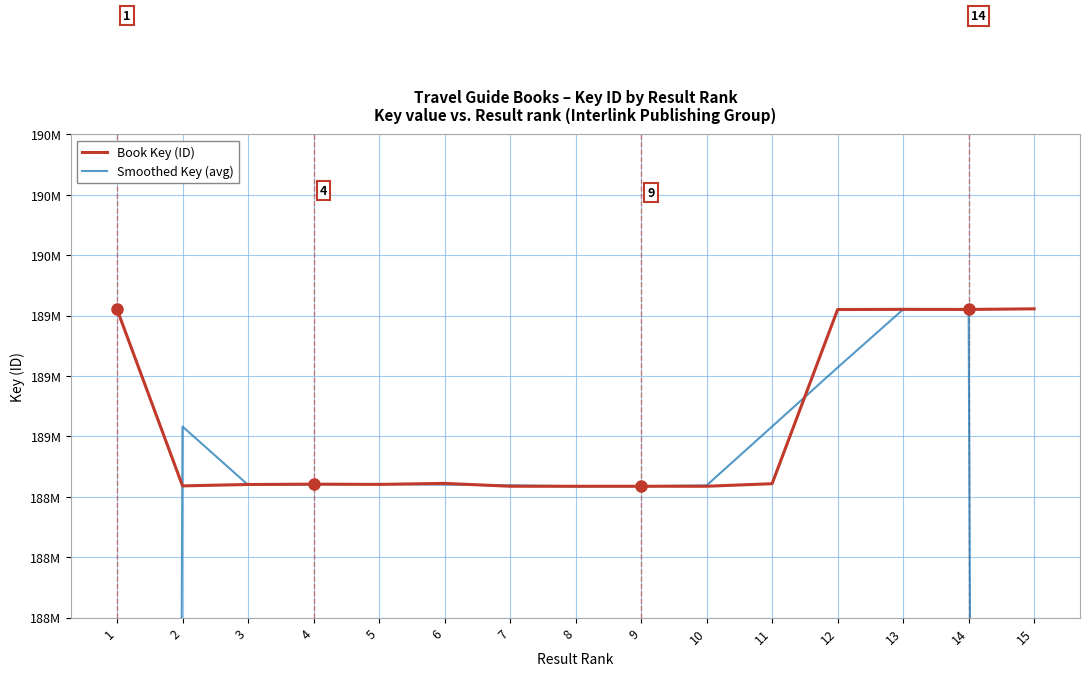

Which series has the largest total across all categories?

Book Key (ID)